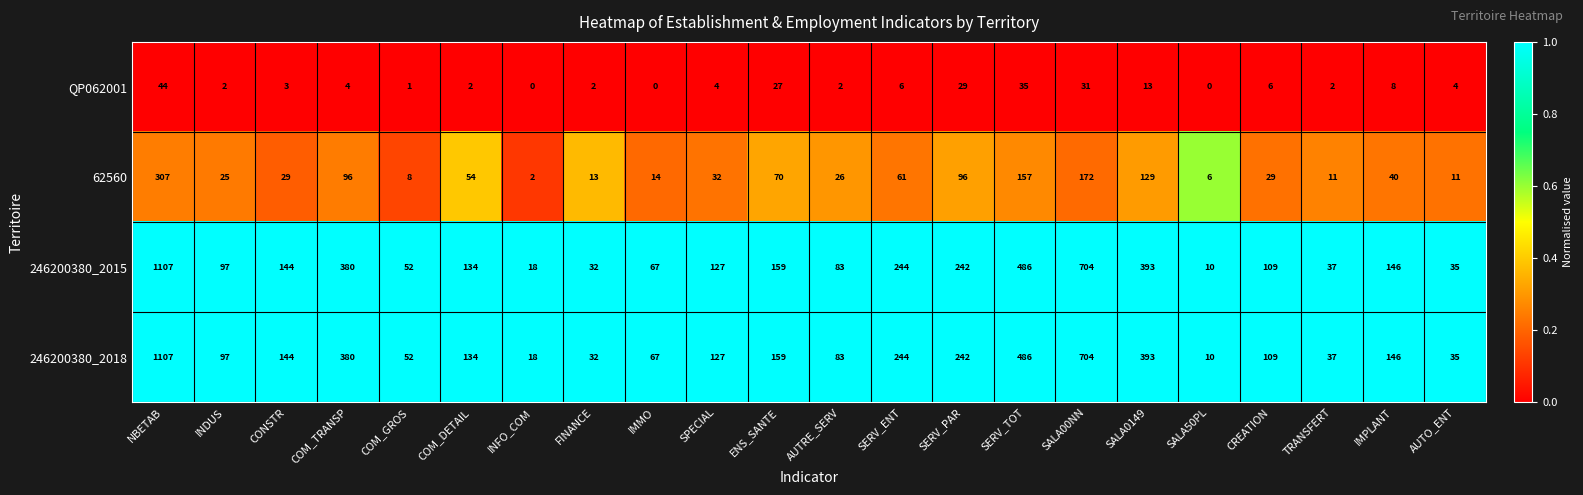

What is the sum of the 62560 values at AUTO_ENT and SERV_ENT?

72